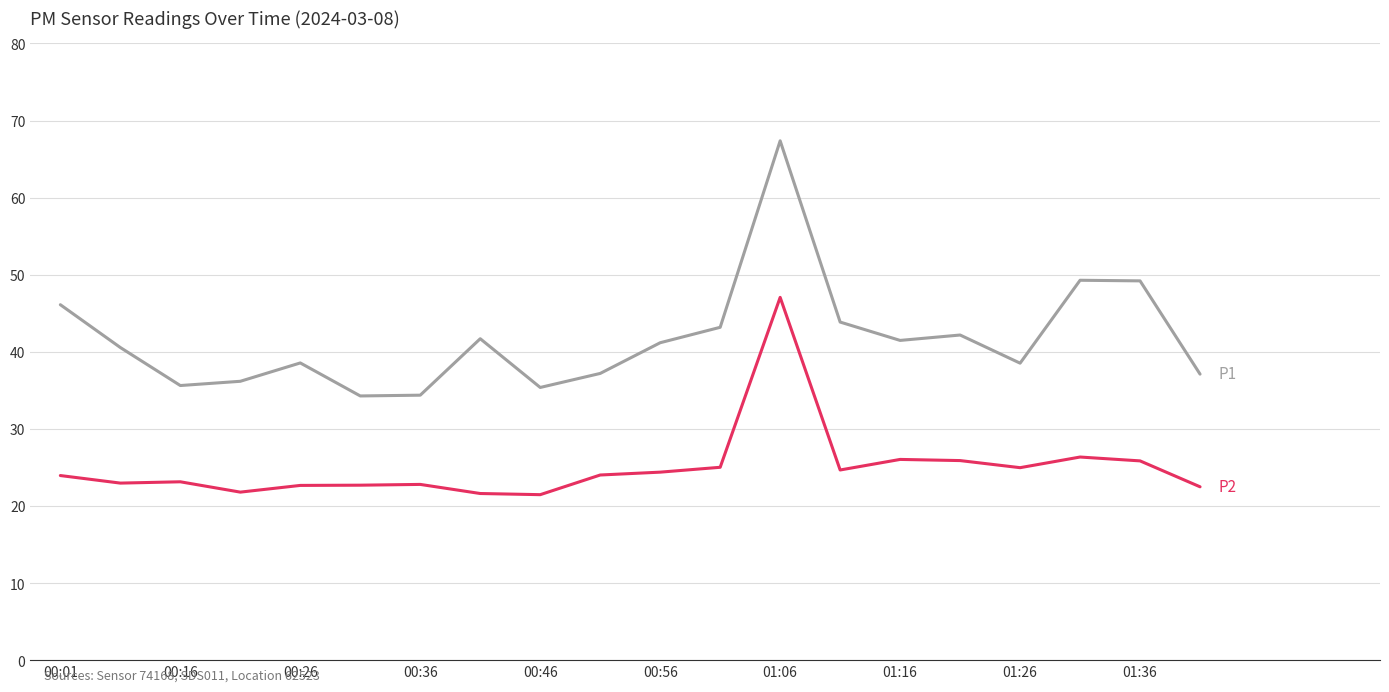

What is the greatest value displayed?

67.4